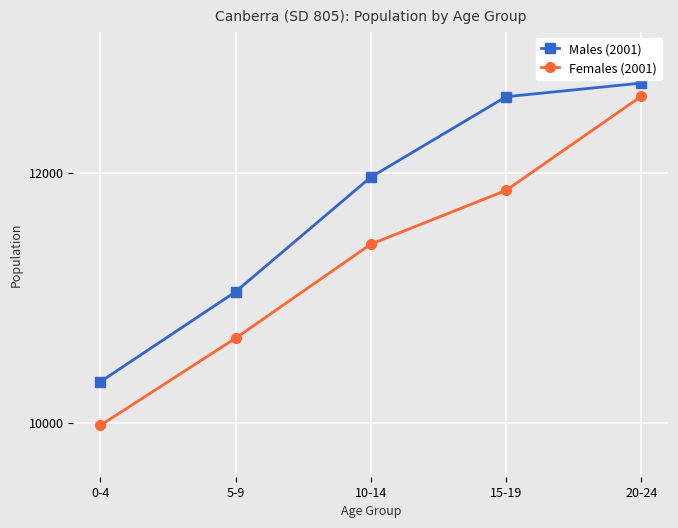

Is it true that Females (2001) equals 11862 at 15-19?

True